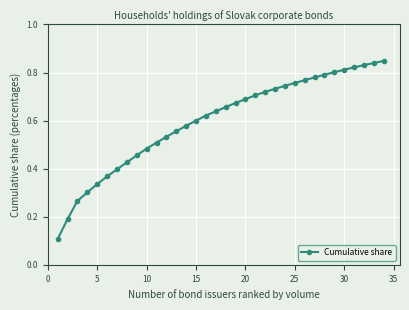

What is the sum of all values?

20.3